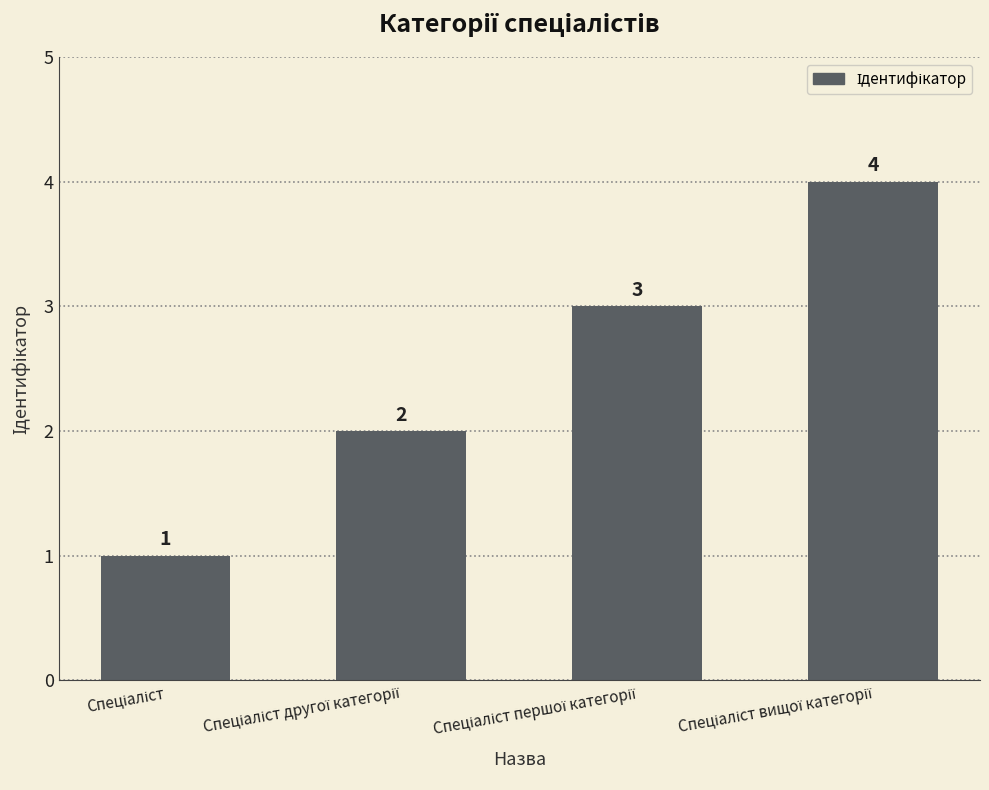

Count the values in the range 2 to 4.

3